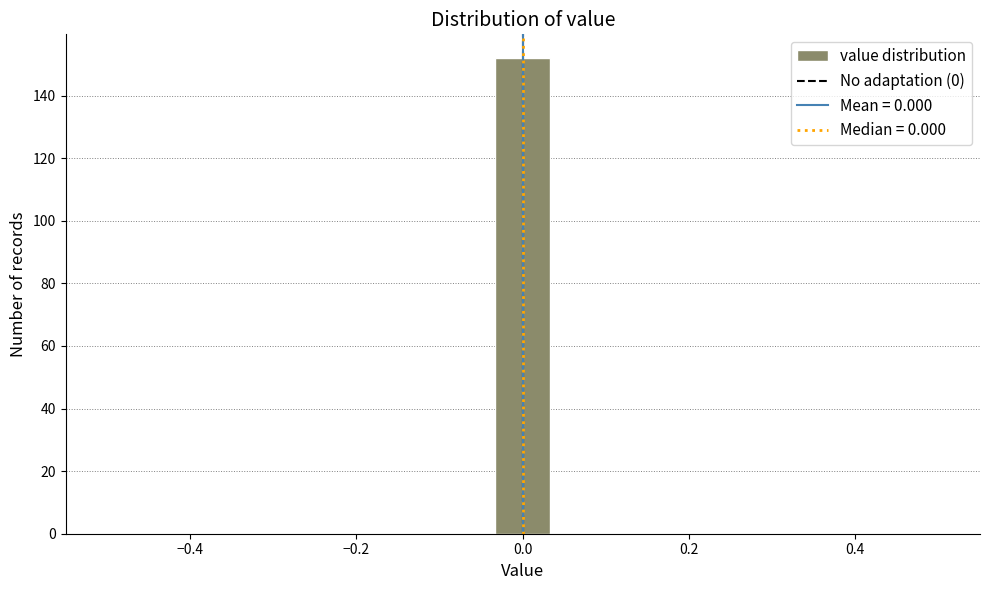

Around what value on the x-axis is the tallest bar? Give the approximate position of its centre, as read against the axis.

0.00